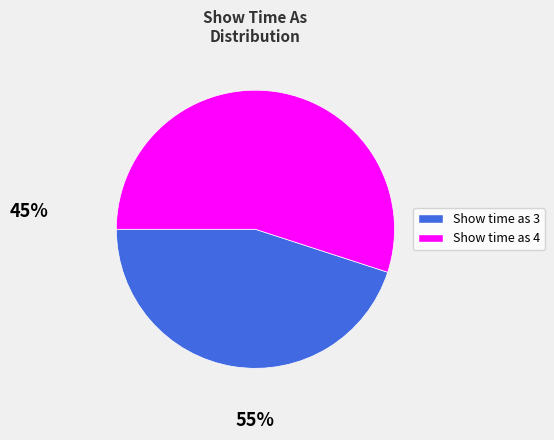

Approximately how many times larger is the value at Show time as 3 compared to Show time as 4?

0.8